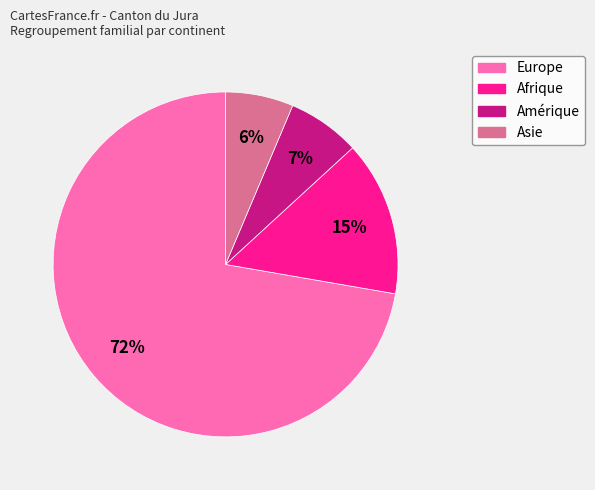

Combined, do Europe and Asie account for over 50%?

Yes